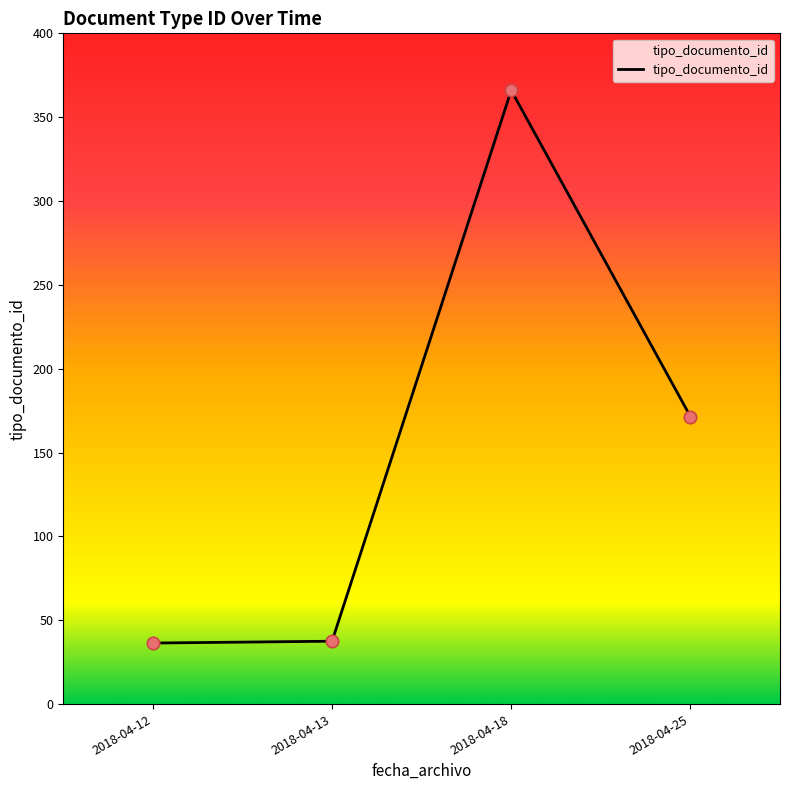

Which has a higher value, 2018-04-25 or 2018-04-18?

2018-04-18